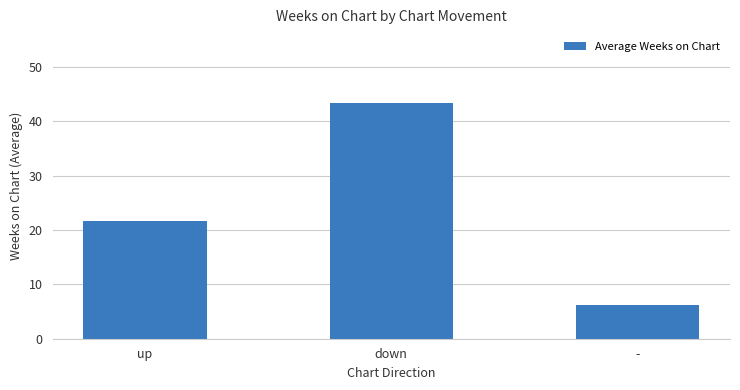

Rank the categories by value from highest to lowest.

down, up, -